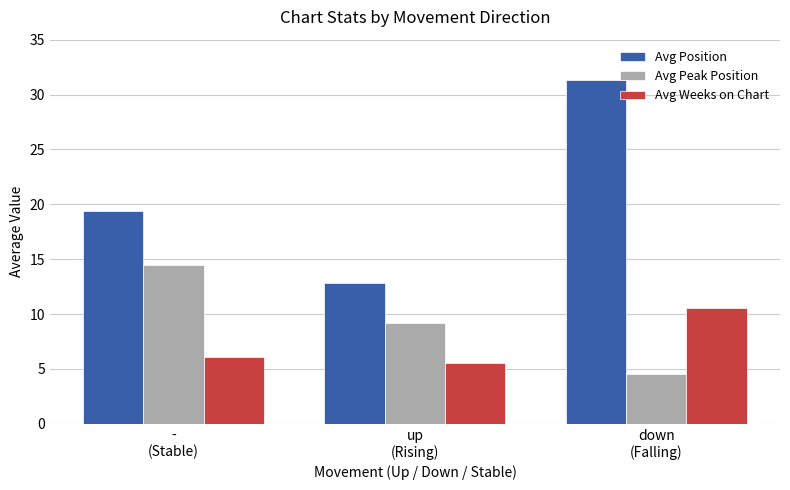

Where is Avg Position nearest to the value 22?

-
(Stable)